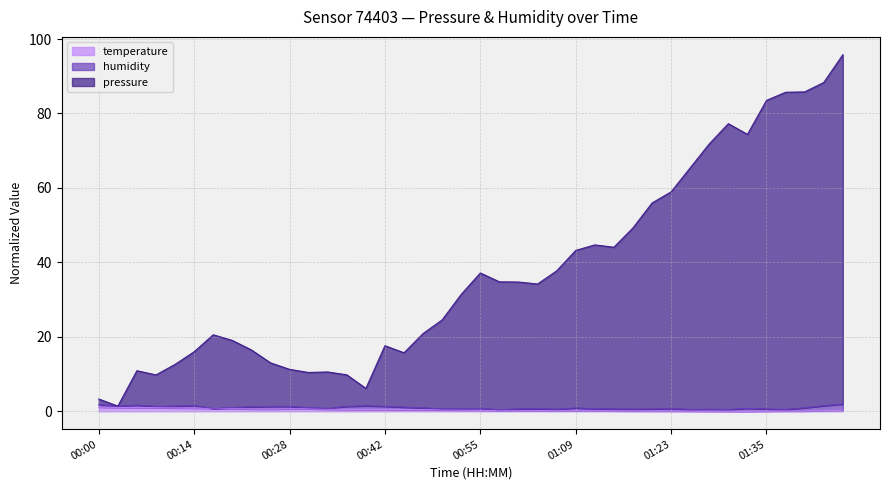

How many values in the pressure series are below 34?

20